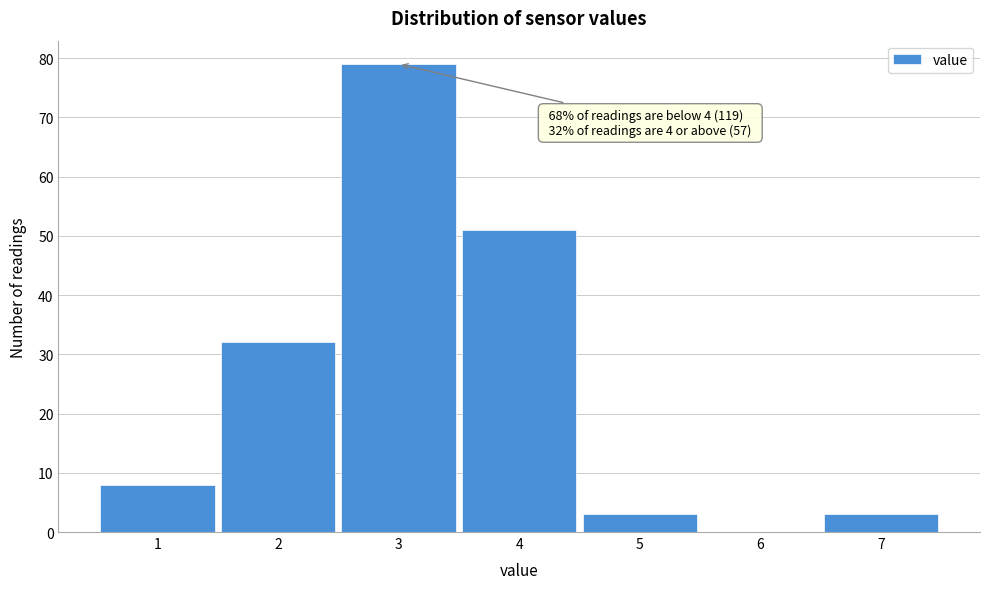

Over which range of the x-axis is the bar tallest?

2.5 to 3.5